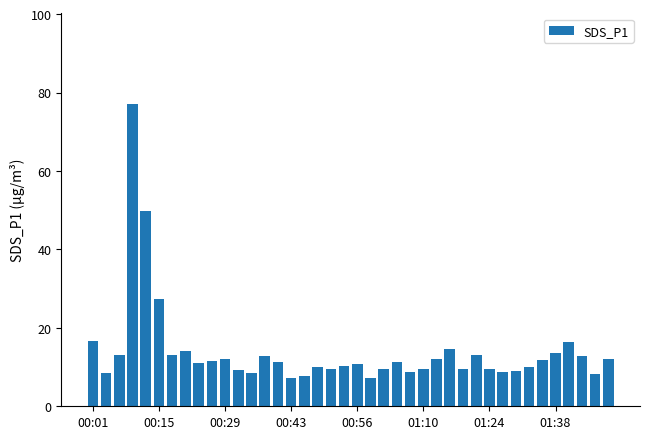

What is the average value?

14.0